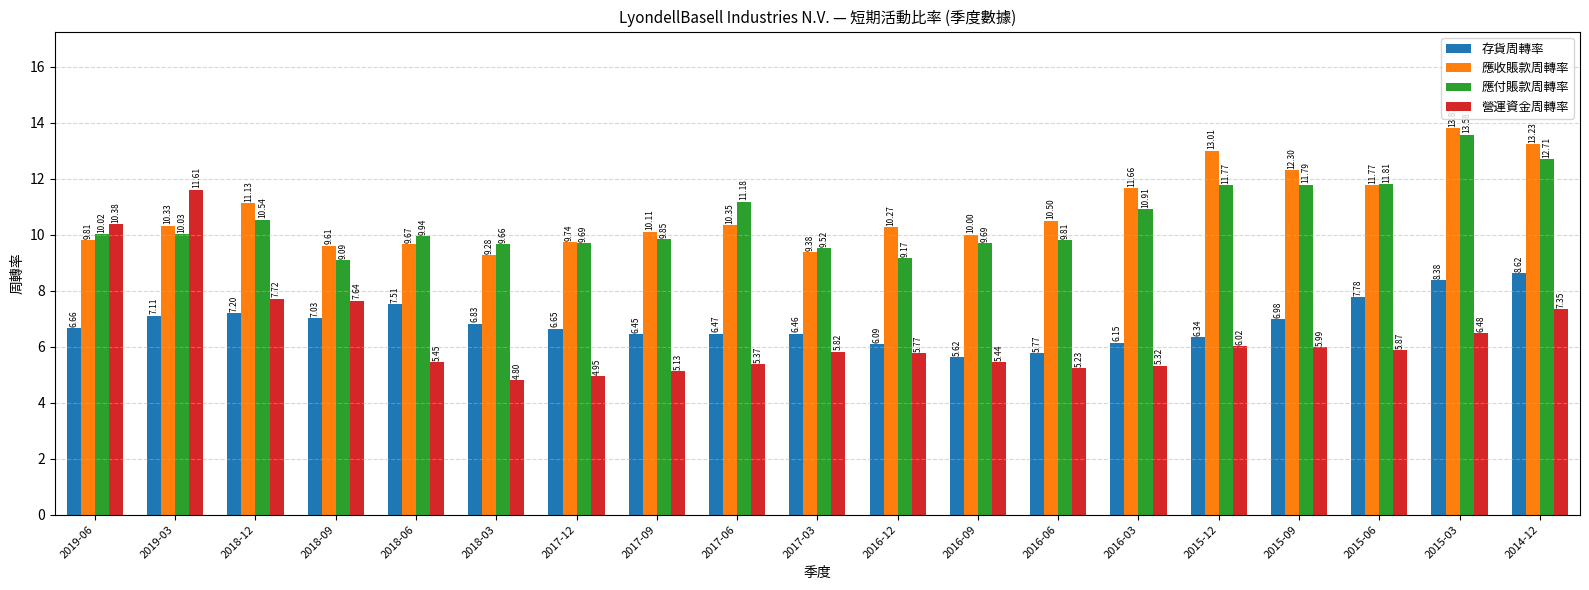

What is the spread (max minus min) of values at 2018-12?

3.9